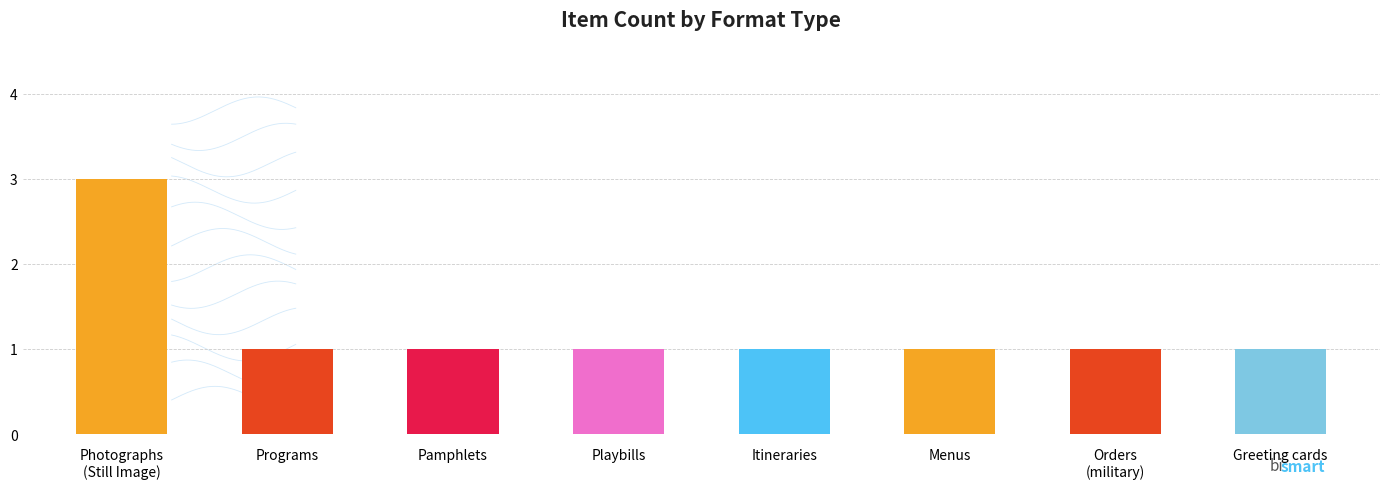

What is the label of the 4th bar from the left?

Playbills